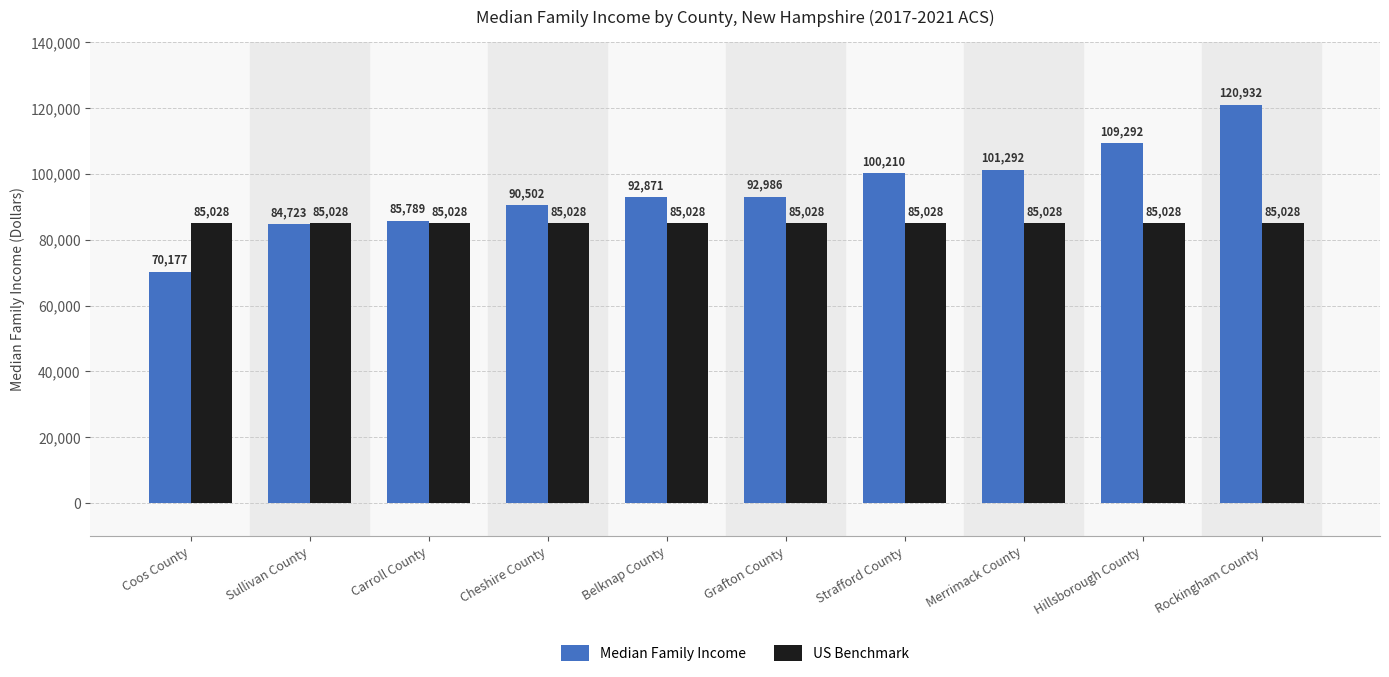

What are all the series names shown in the legend?

Median Family Income, US Benchmark